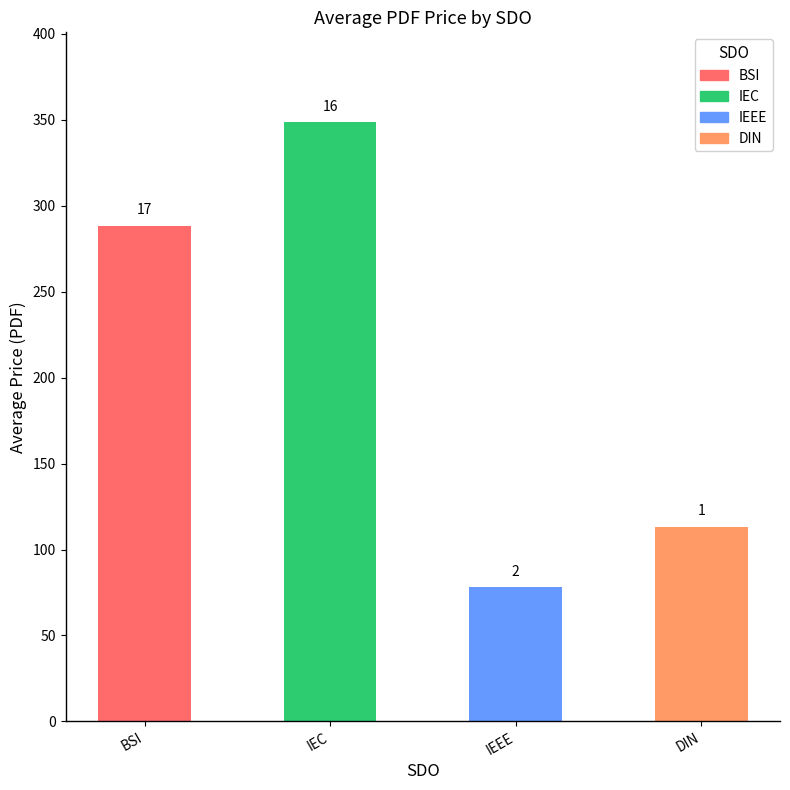

Which label corresponds to the largest value in the chart?

IEC